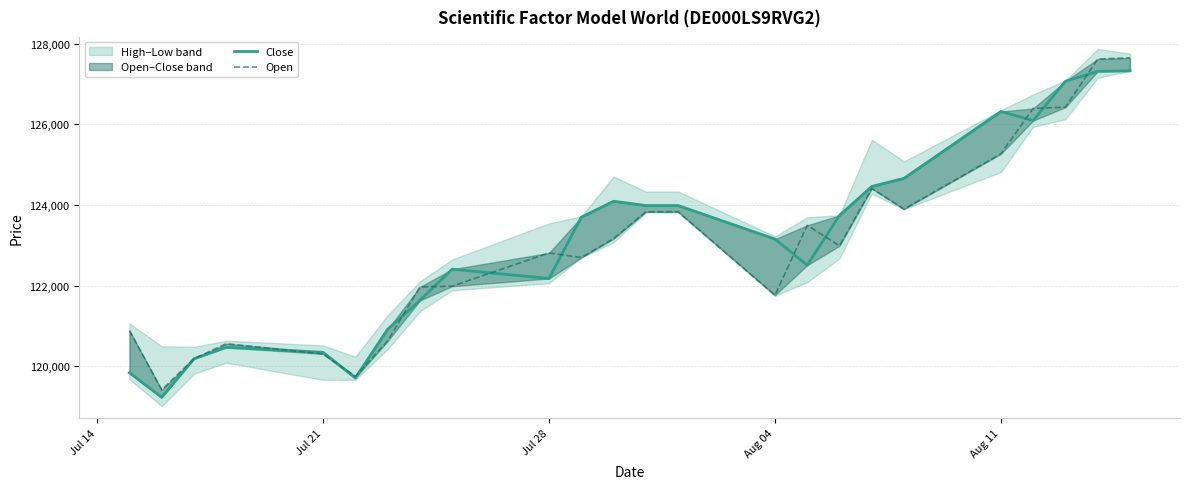

What is the value of the Close point at the 11th from the left?

123695